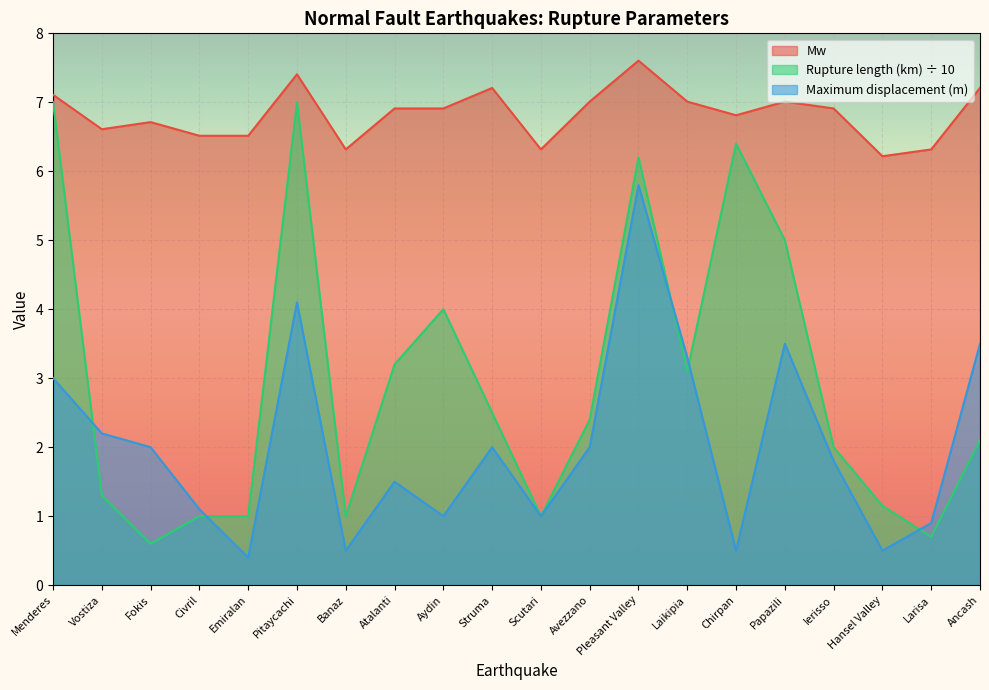

The value of Rupture length (km) at Emiralan is 1.0. True or false?

True